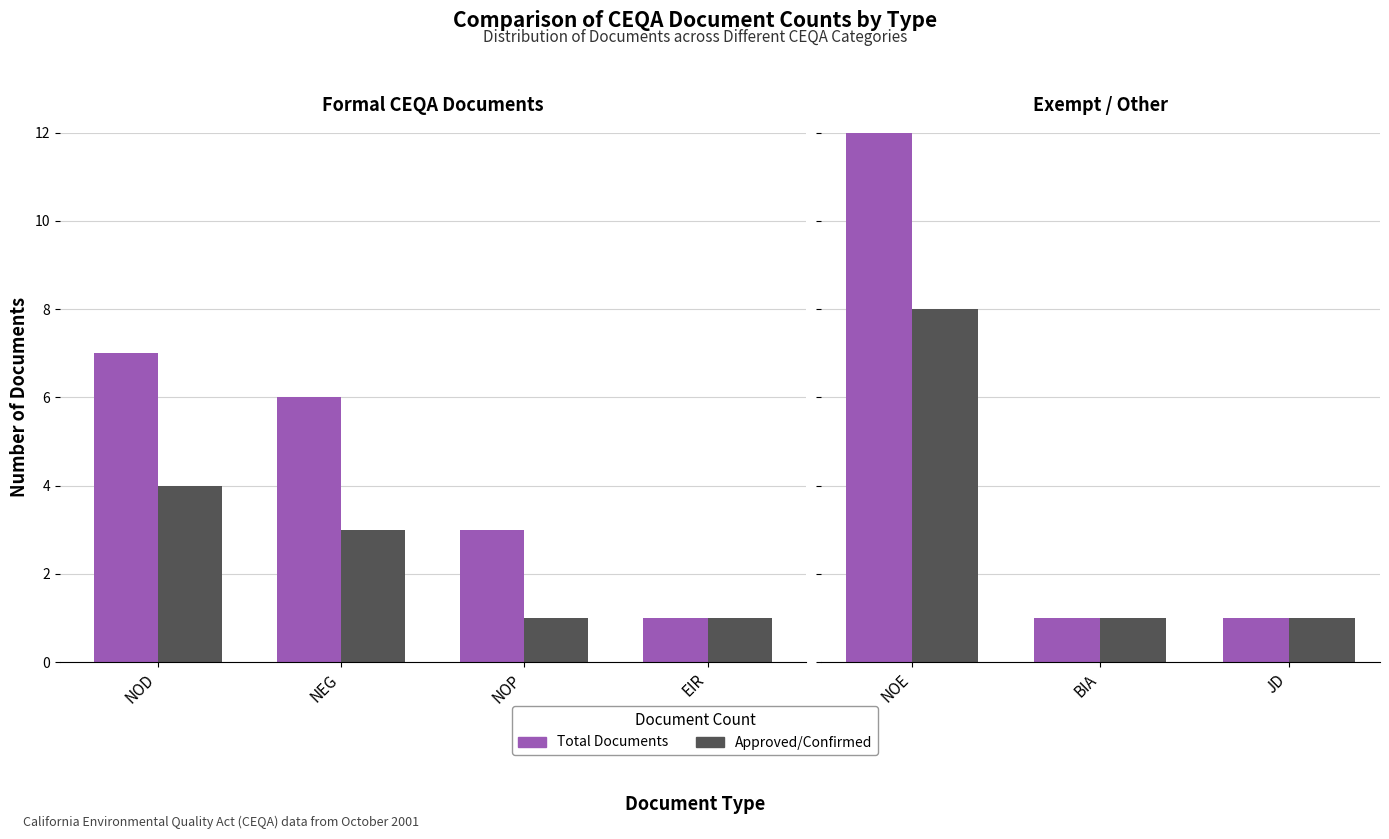

What is the difference between the maximum and minimum values in the Approved/Confirmed series?

7